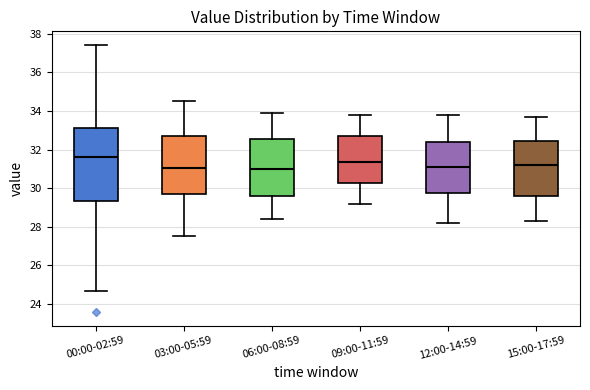

Which box has the highest median line?

00:00-02:59